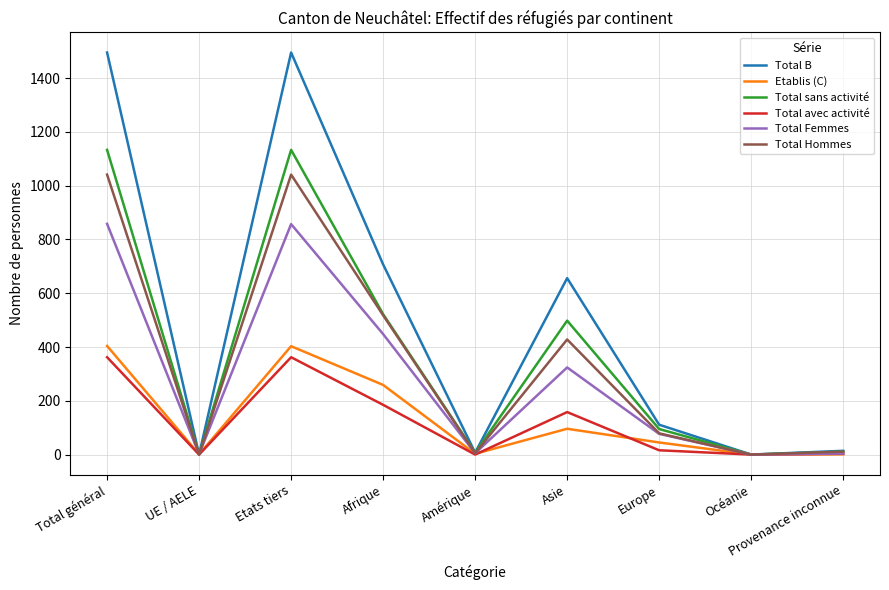

Between Etats tiers and Amérique, which series saw the biggest shift?

Total B